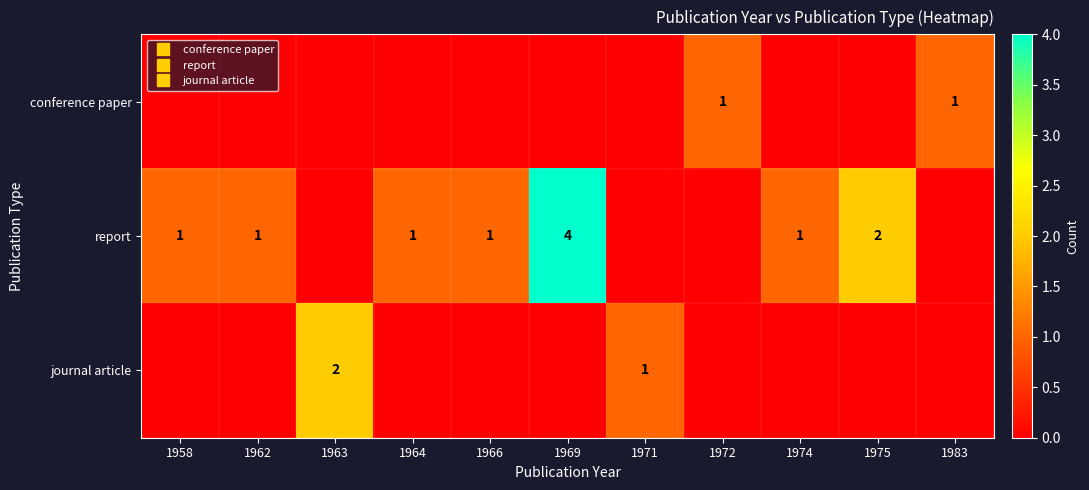

What is the difference between the highest and lowest values at 1972?

1